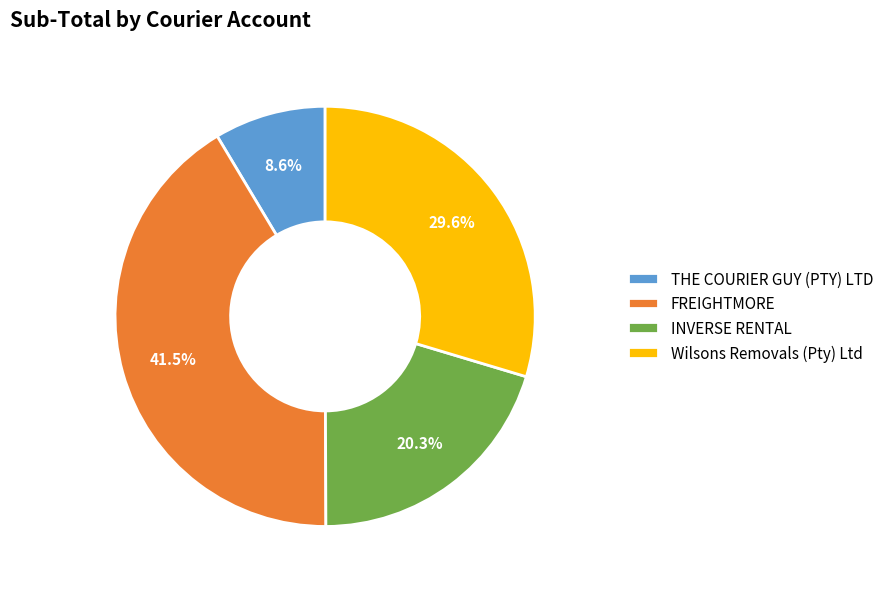

To the nearest percent, what is the difference between the INVERSE RENTAL and Wilsons Removals (Pty) Ltd slice percentages?

9%